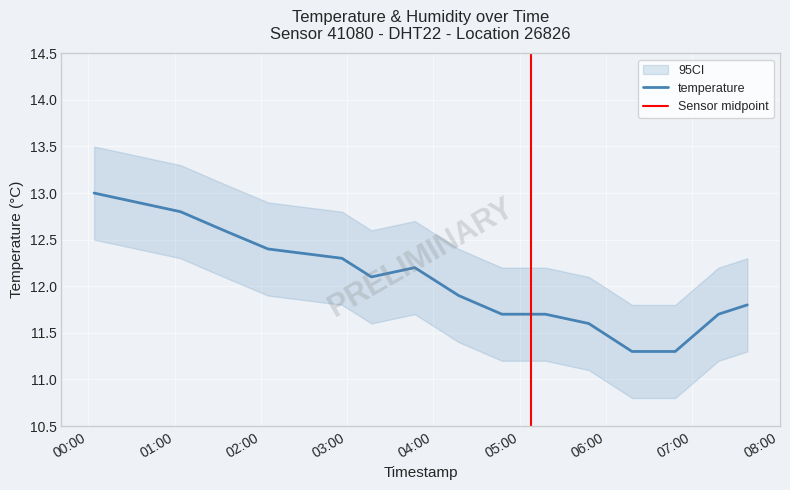

How many points are lower than both their immediate neighbors (excluding endpoints)?

1